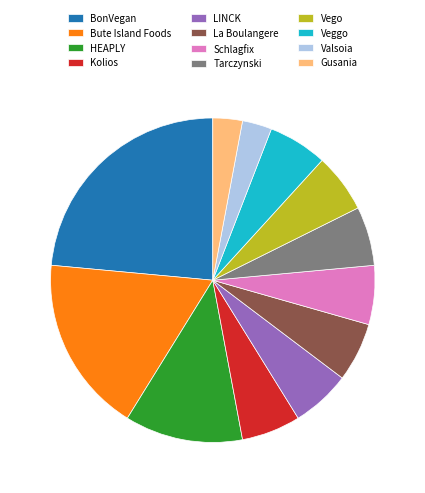

What is the ratio of the value at LINCK to the value at Tarczynski?

1.0